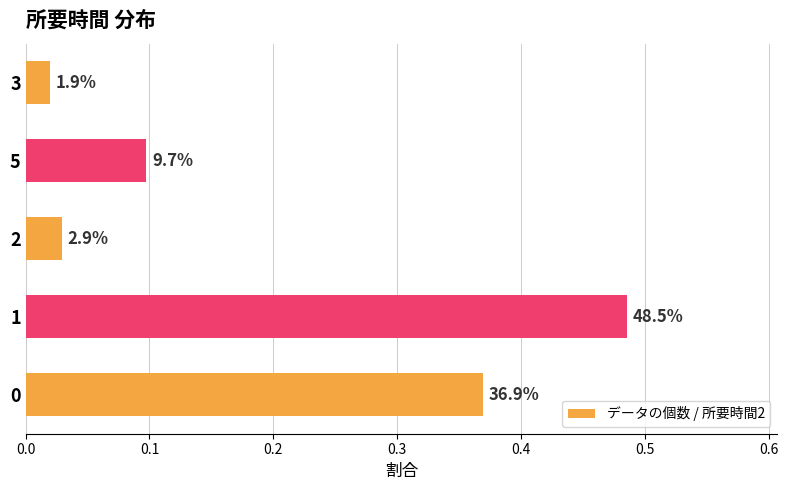

Does the chart contain any negative values?

No